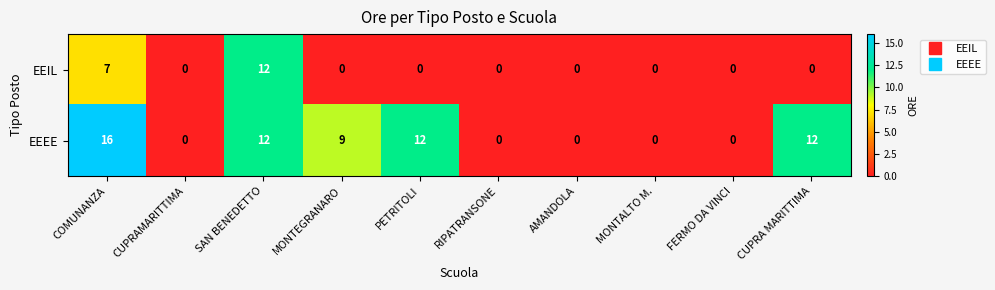

List the series in order of their peak value, lowest first.

EEIL, EEEE